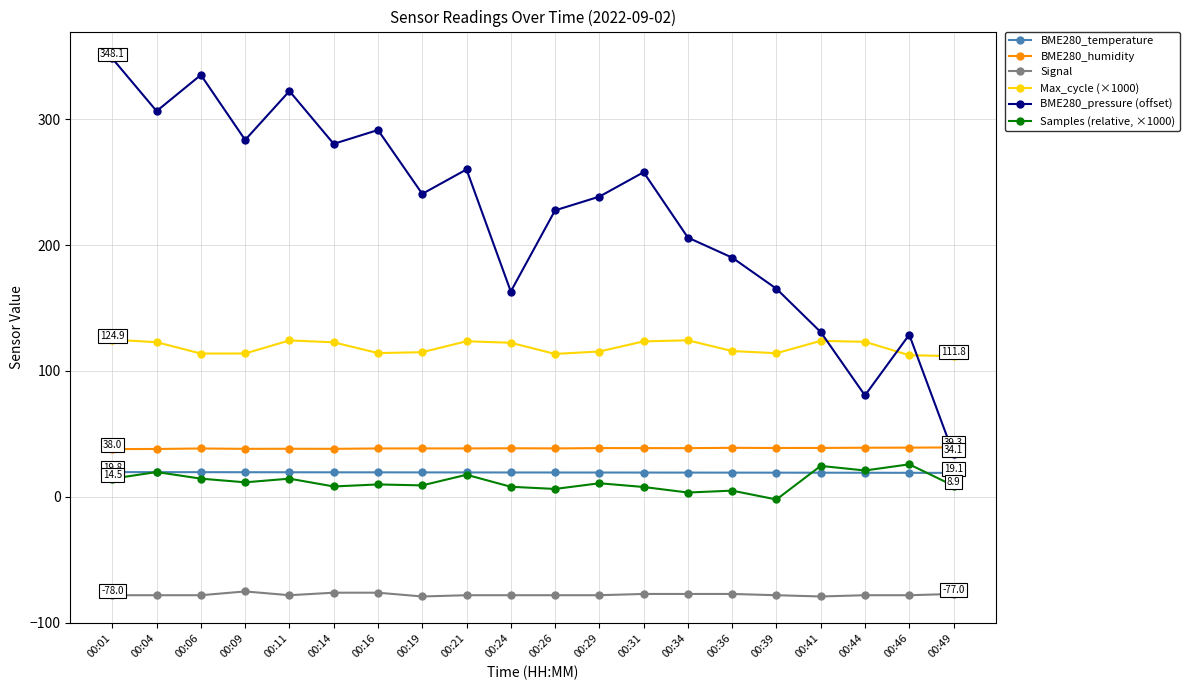

What is the sum of all BME280_humidity values?

772.7